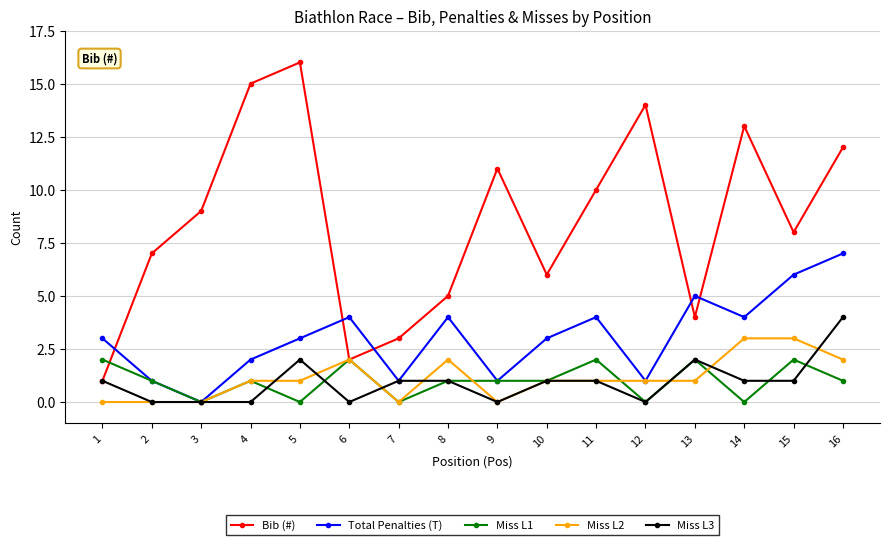

At which category does Total Penalties (T) reach its first local peak?

6